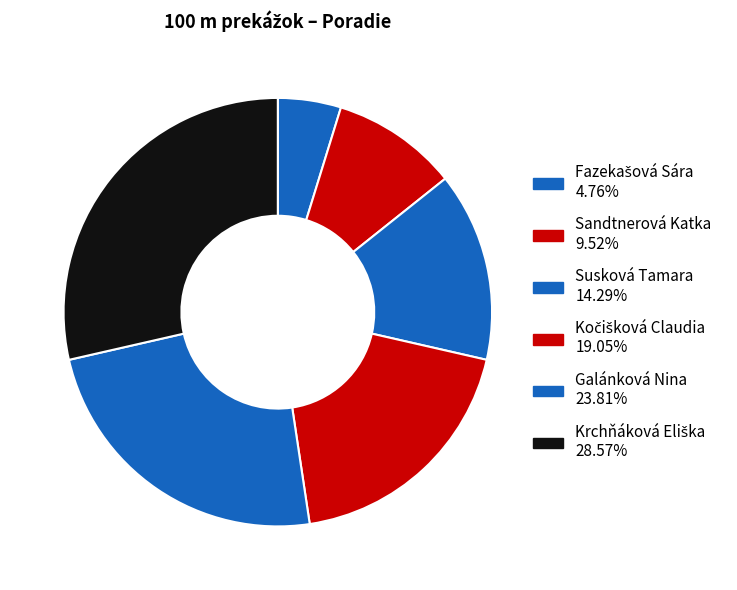

How many slices are in this pie chart?

6